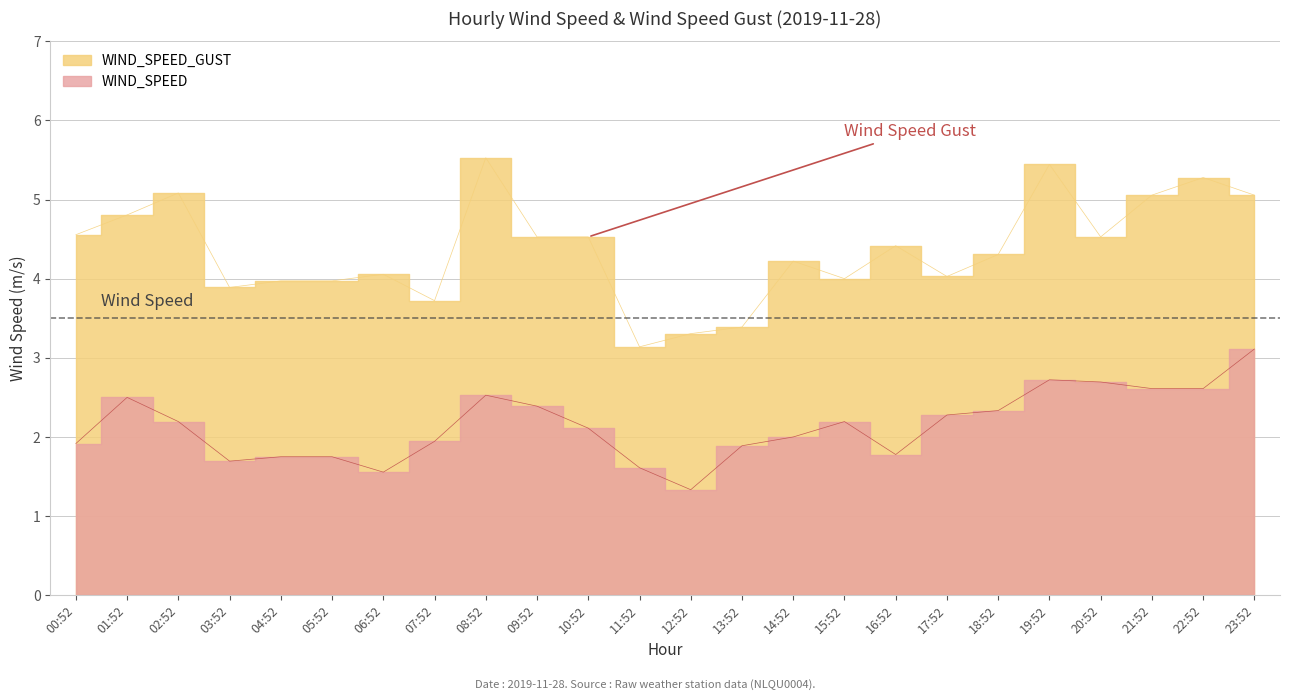

What are all the series names shown in the legend?

WIND_SPEED, WIND_SPEED_GUST